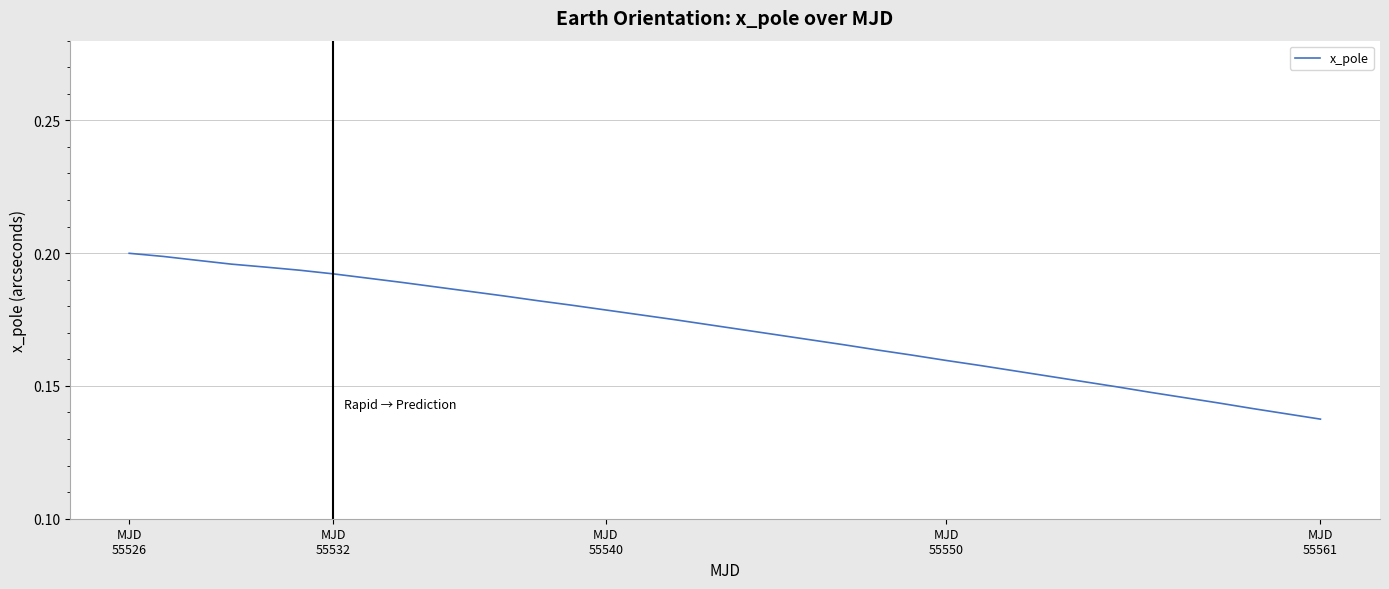

Does the chart display data point markers on the line(s)?

No